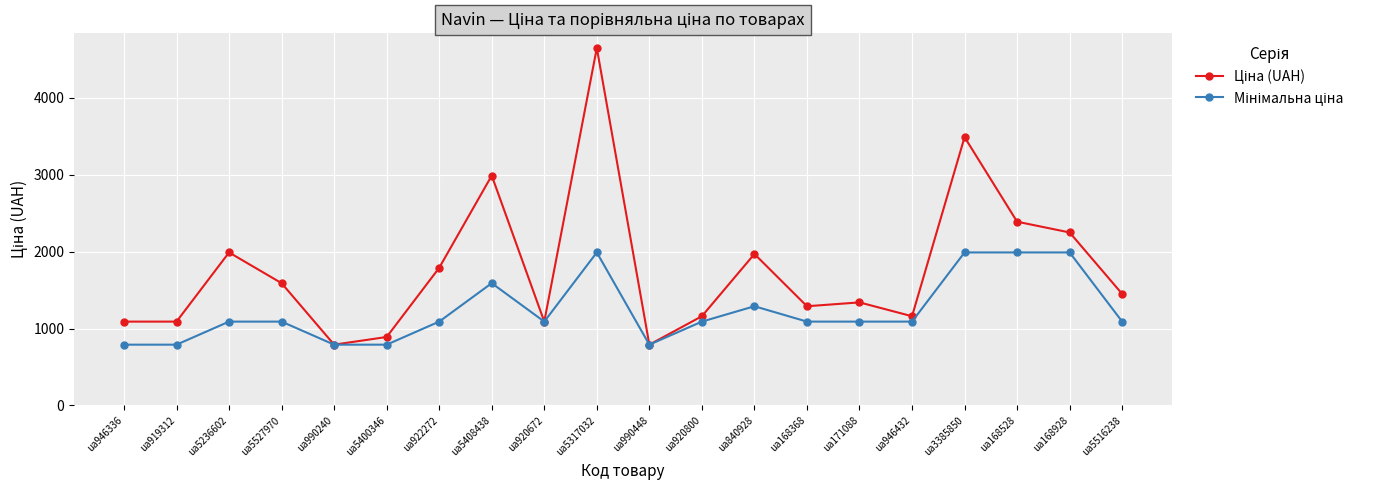

Which category has the highest value across all series?

ua5317032